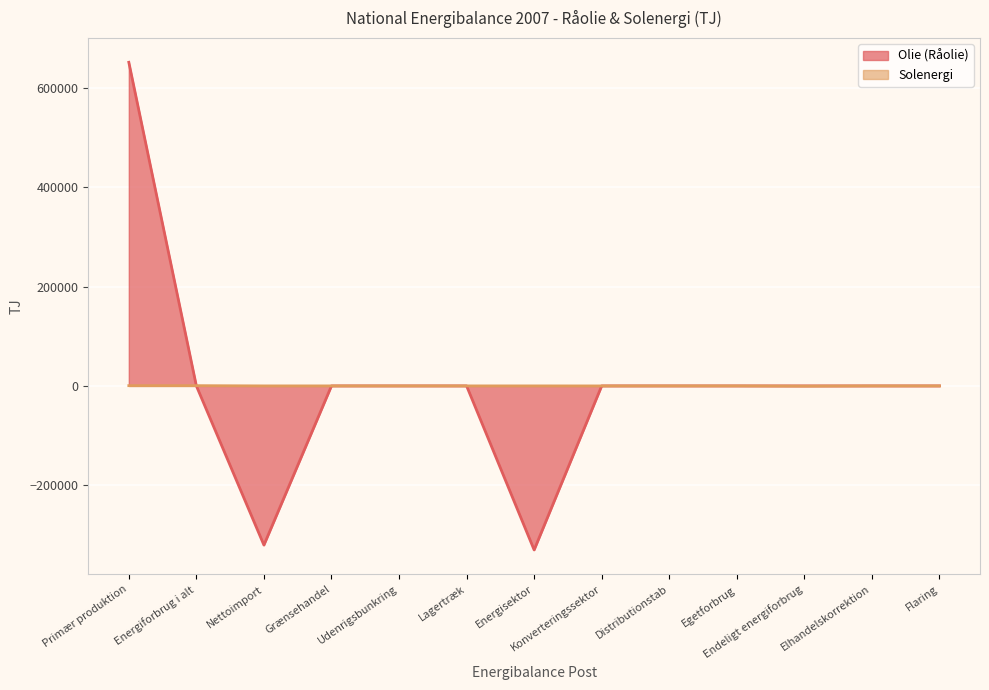

Which series has the largest total across all categories?

Olie (Råolie)